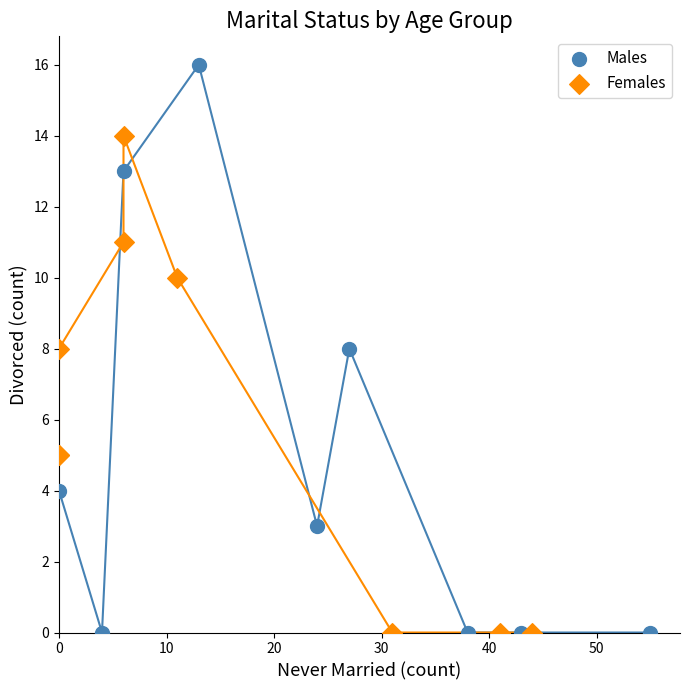

Which series contains the highest Y value?

Males